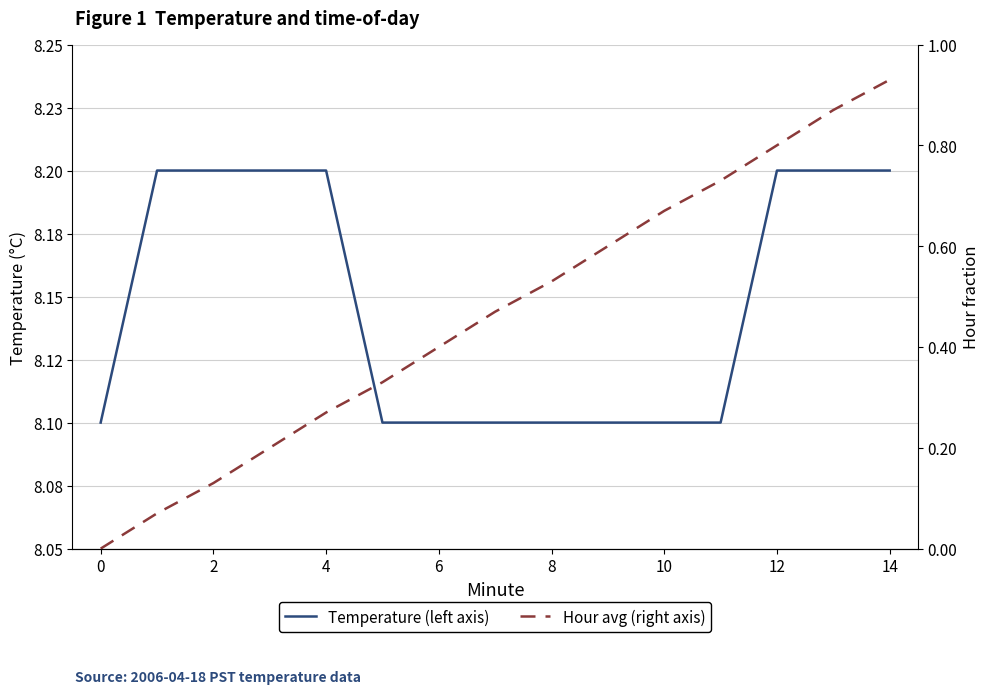

What value does the Temperature (left axis) series have at 2?

8.2